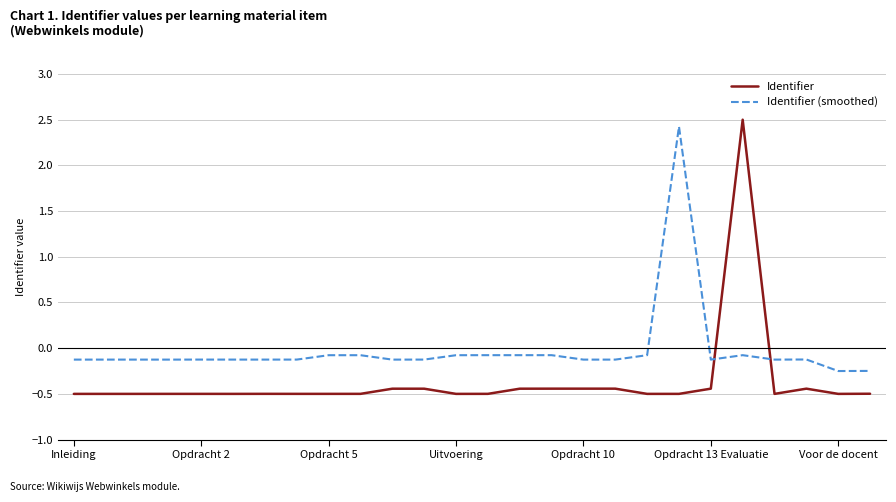

How many negative values does the Identifier series have?

25